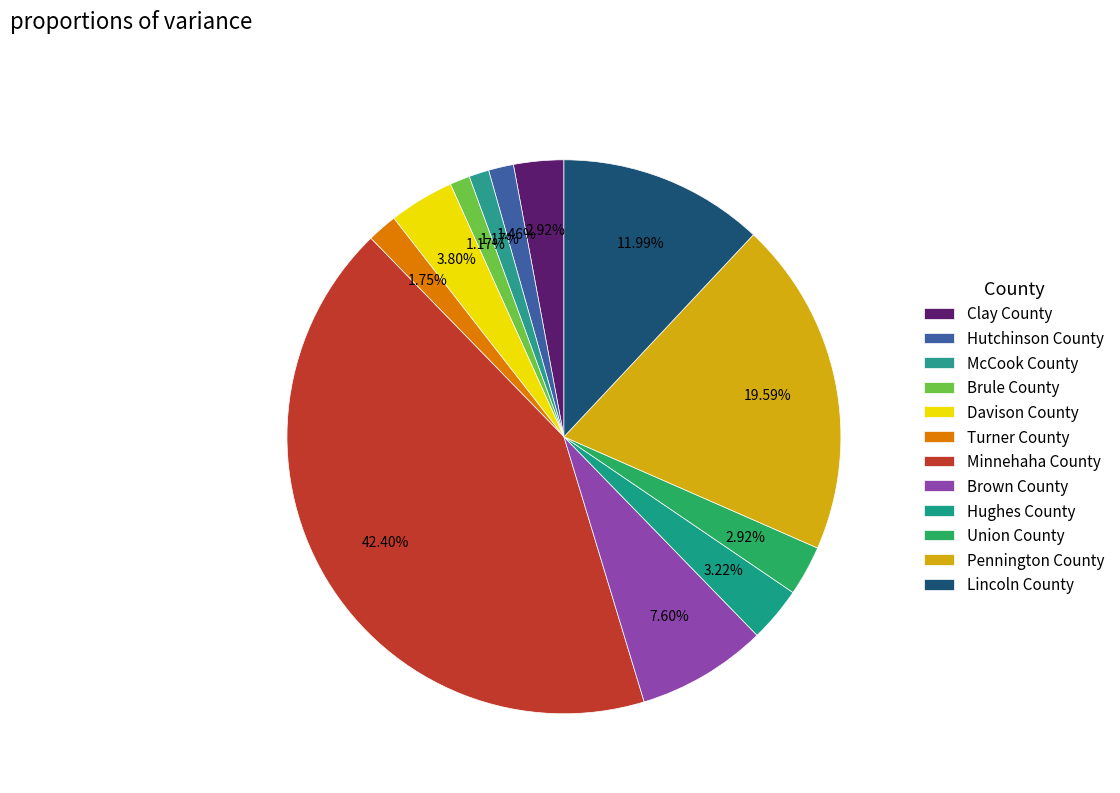

Does Turner County account for over 50% of the chart?

No